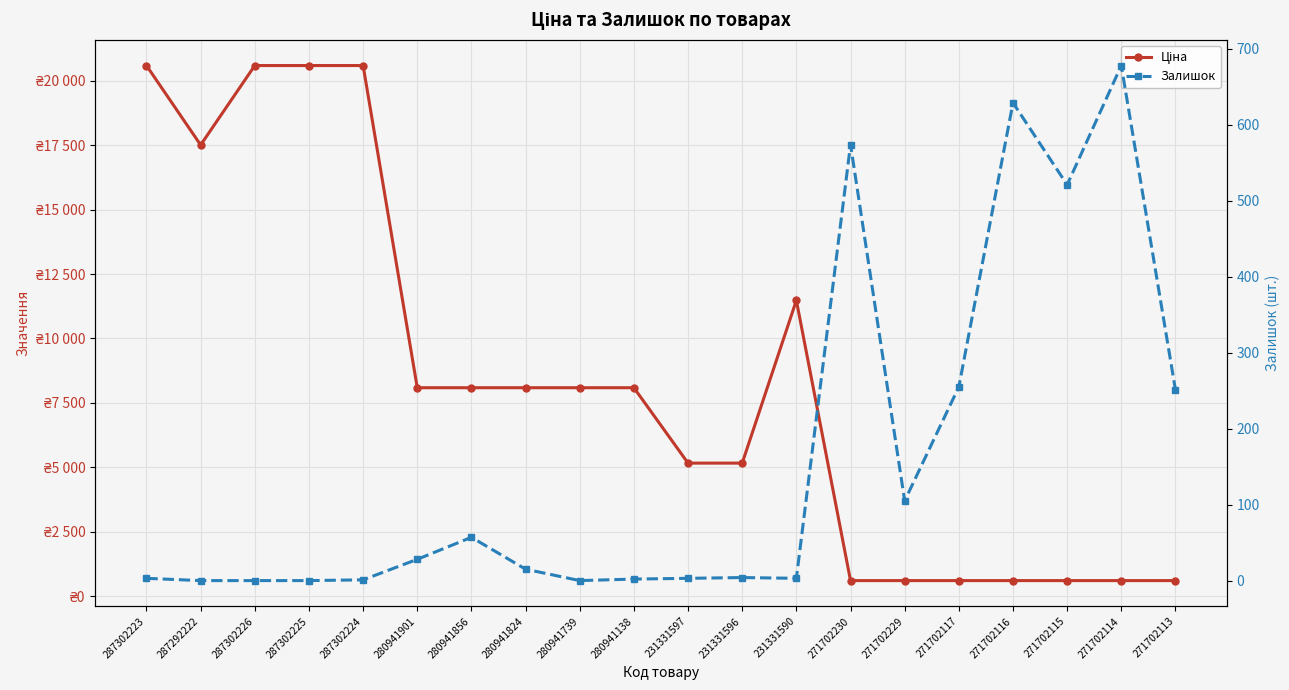

What is the difference between the second highest and minimum values in the Залишок series?

629.0